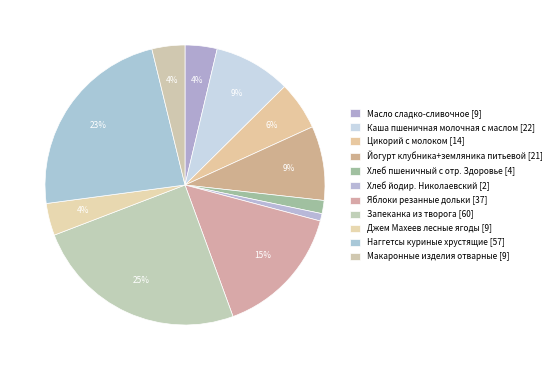

Count the number of slices in the pie.

11